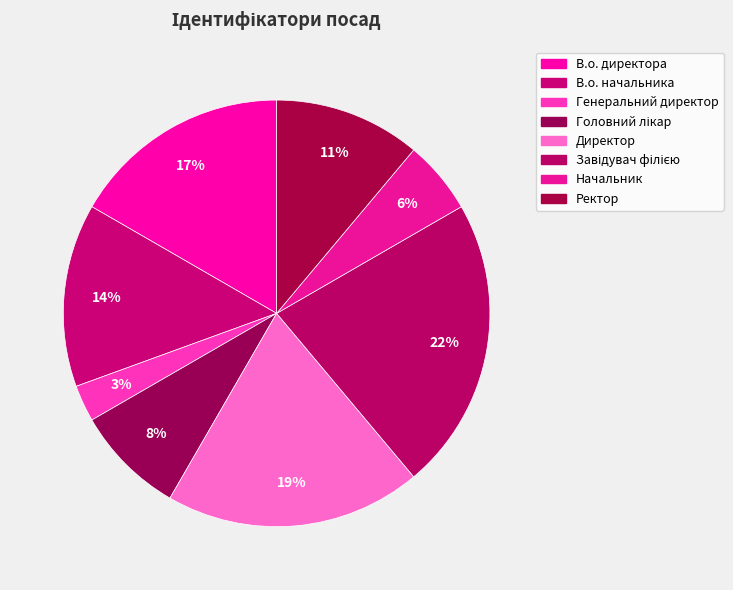

Rank the categories by value from lowest to highest.

Генеральний директор, Начальник, Головний лікар, Ректор, В.о. начальника, В.о. директора, Директор, Завідувач філією